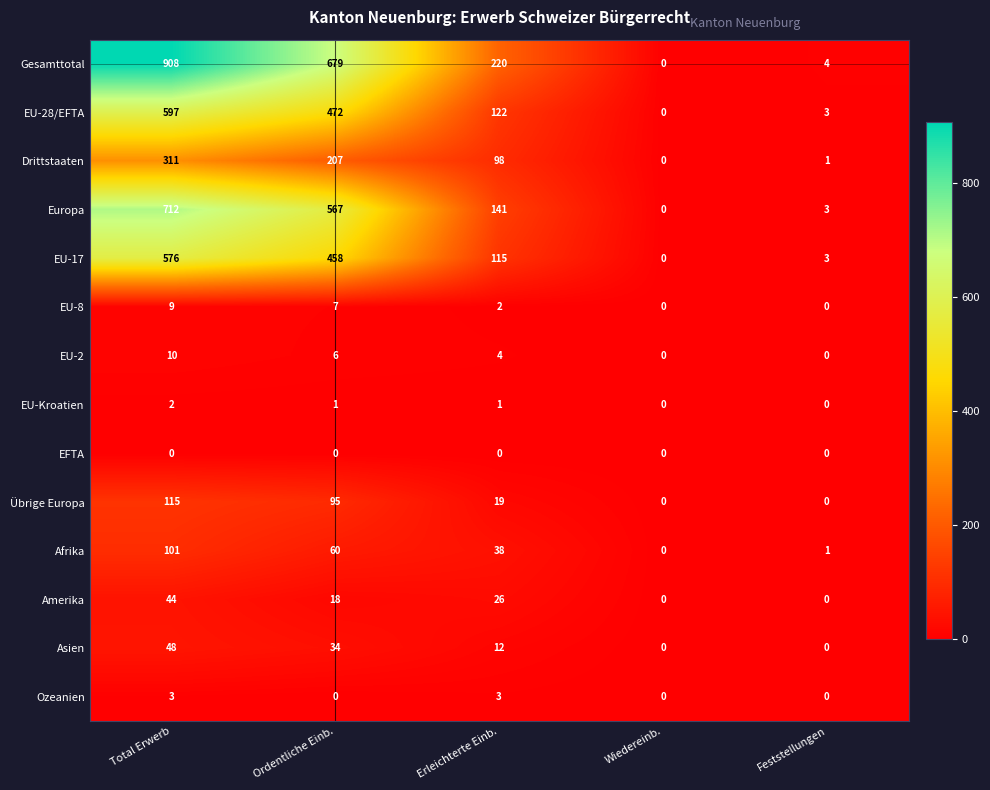

How many categories are shown in the chart?

5